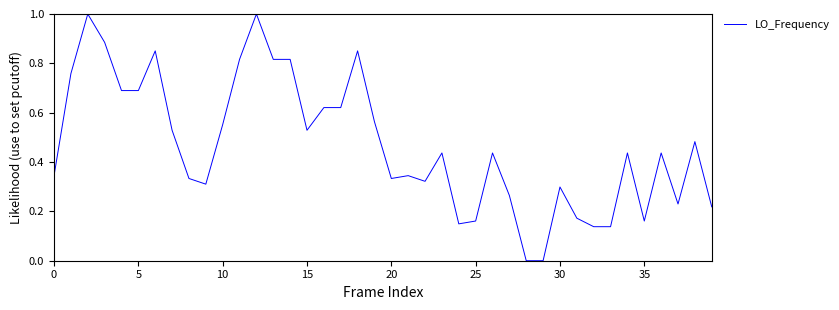

Is this an area chart (filled region under the line)?

No